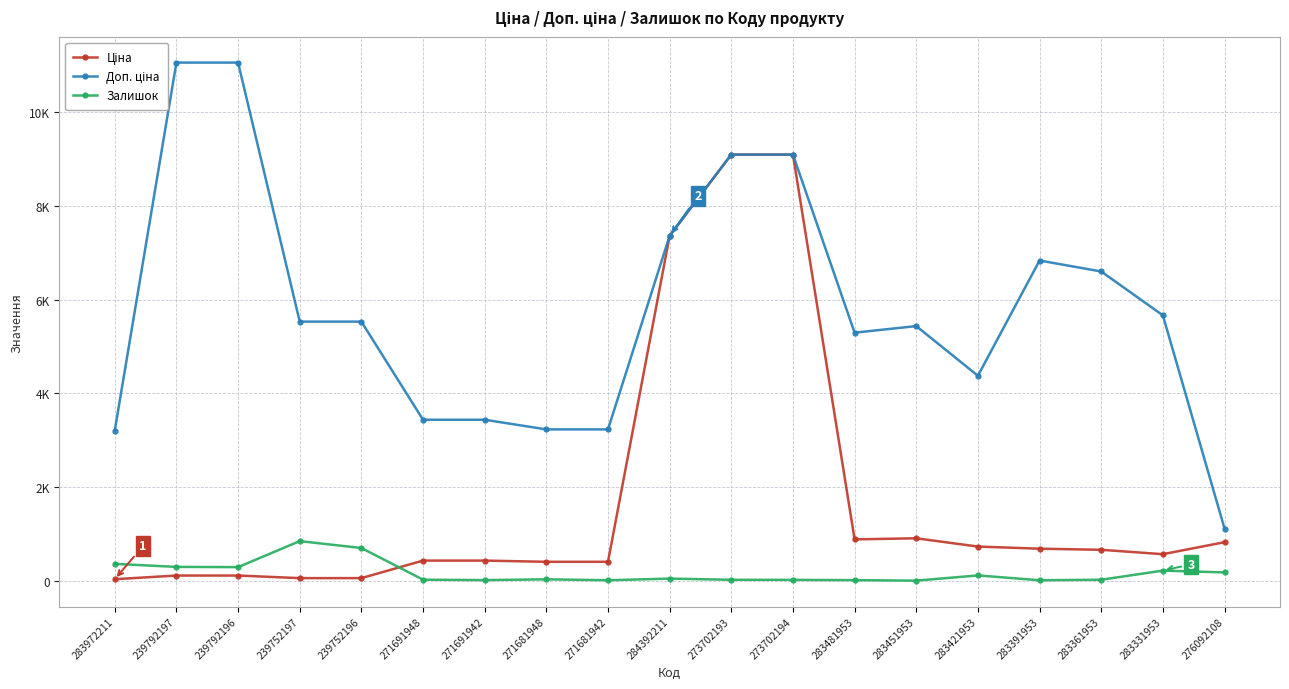

True or false: Доп. ціна and Ціна intersect in this chart.

False